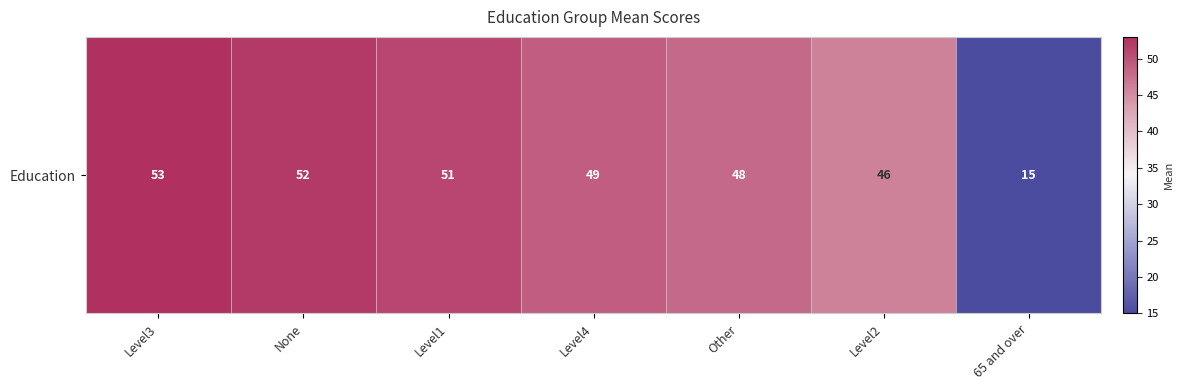

List the labels in order of value, smallest first.

65 and over, Level2, Other, Level4, Level1, None, Level3